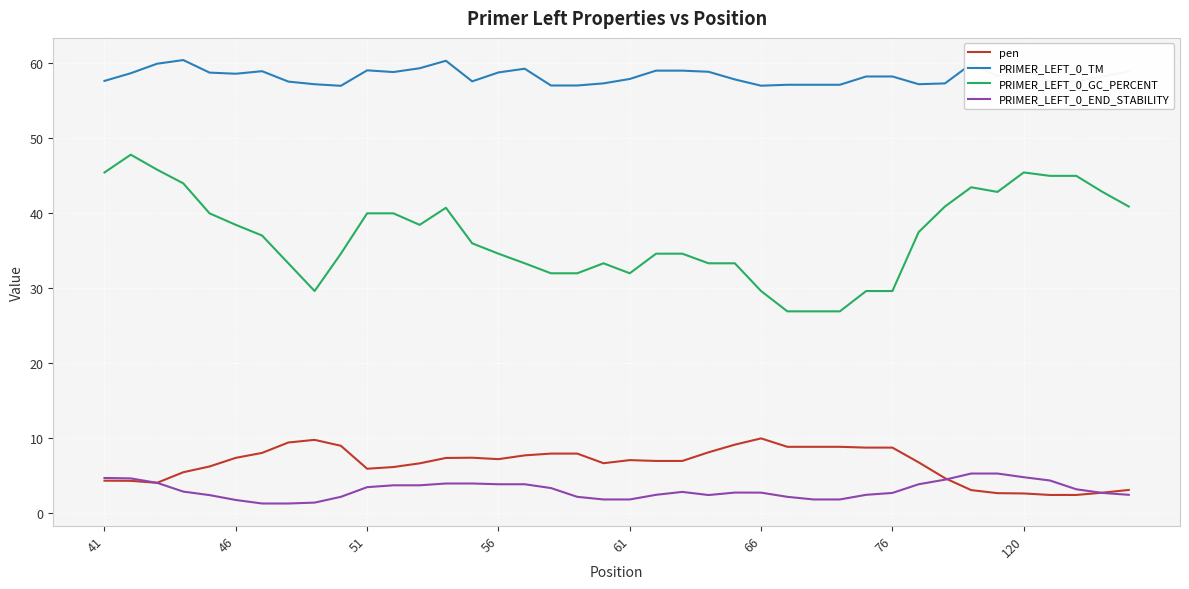

True or false: PRIMER_LEFT_0_GC_PERCENT and PRIMER_LEFT_0_TM intersect in this chart.

False